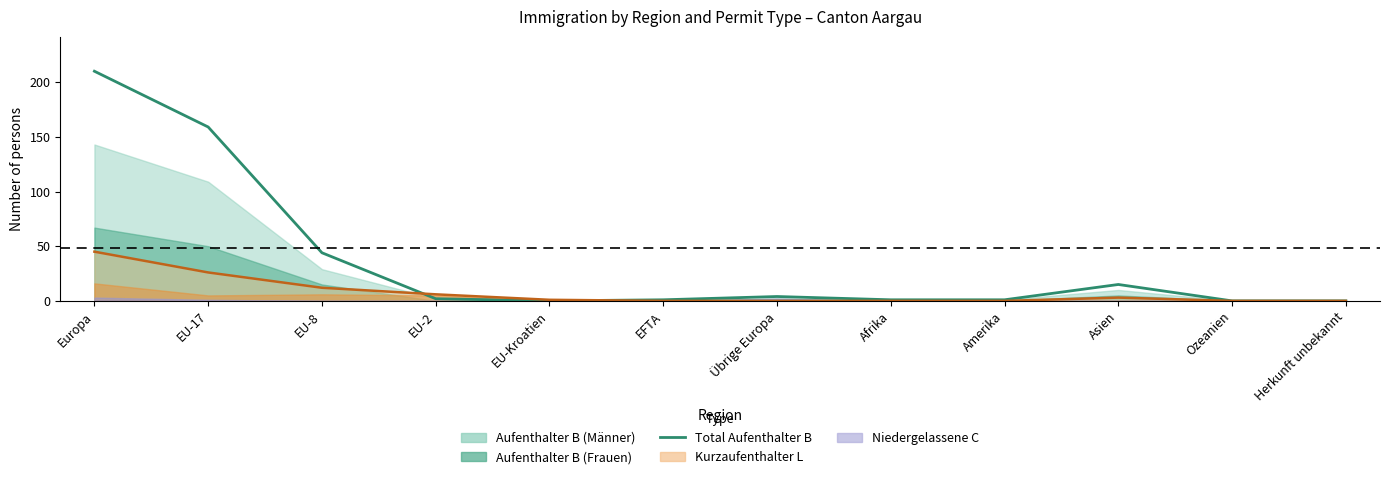

What is the maximum value shown in the chart?

210